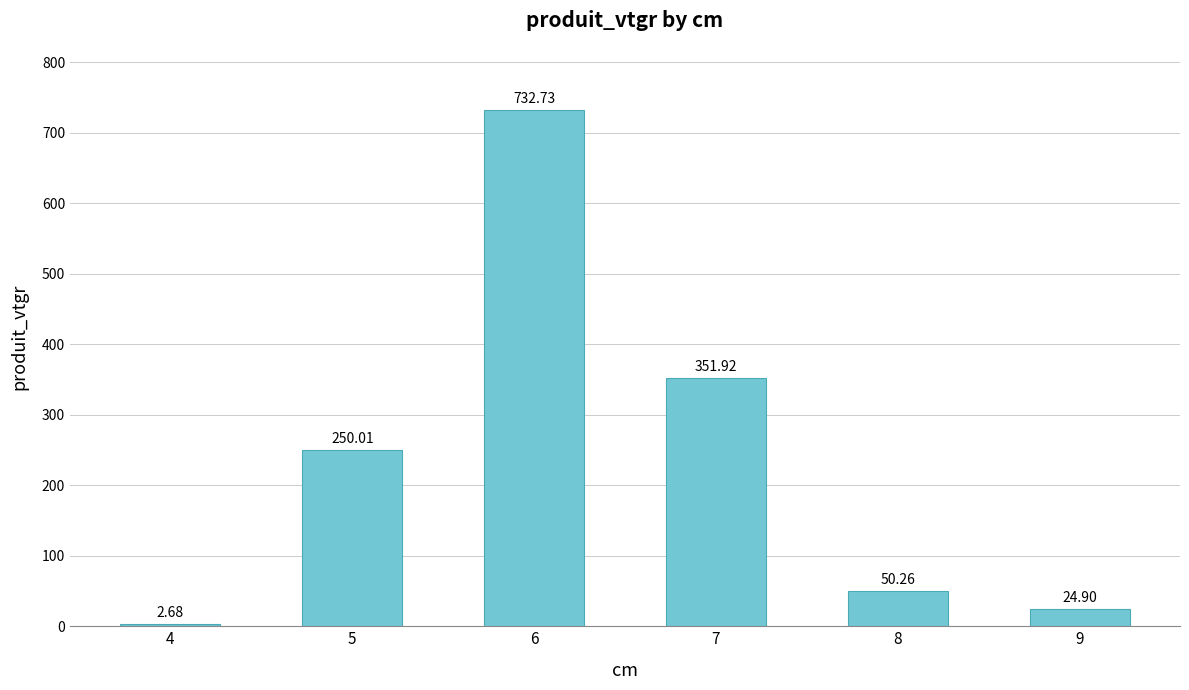

List the labels in order of value, smallest first.

4, 9, 8, 5, 7, 6